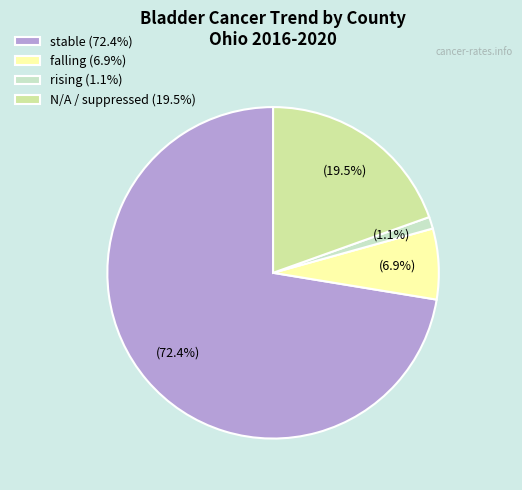

Does stable (72.4%) represent more than half of the total?

Yes